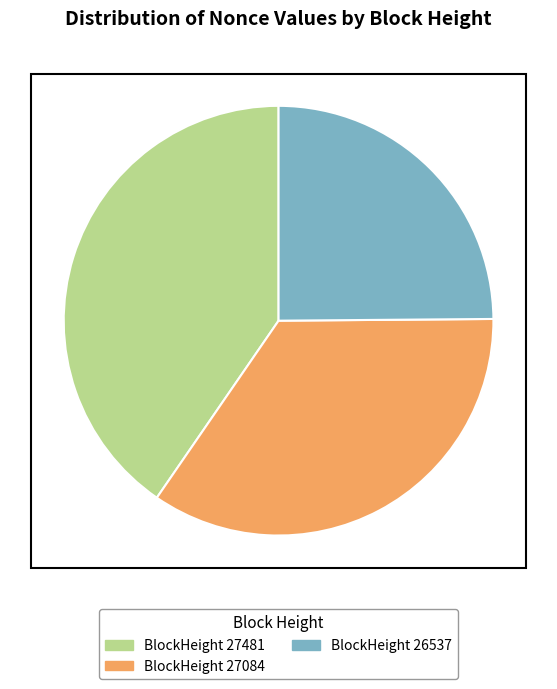

Is there a majority slice in this chart?

No